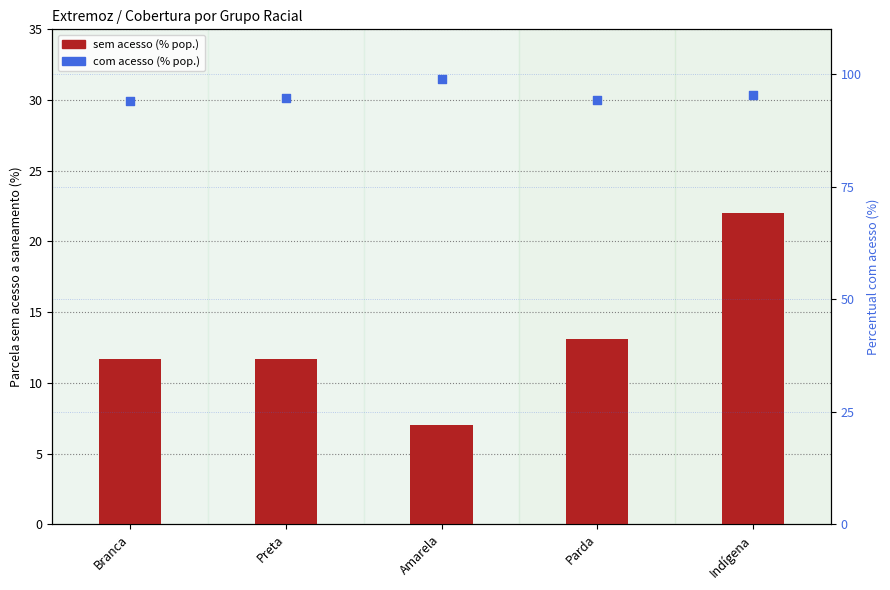

What are all the series names shown in the legend?

sem acesso (% pop.), com acesso (% pop.)